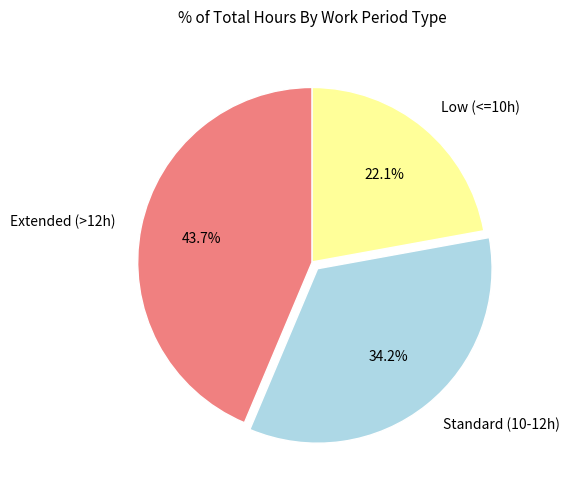

Which has a higher value, Extended (>12h) or Low (<=10h)?

Extended (>12h)